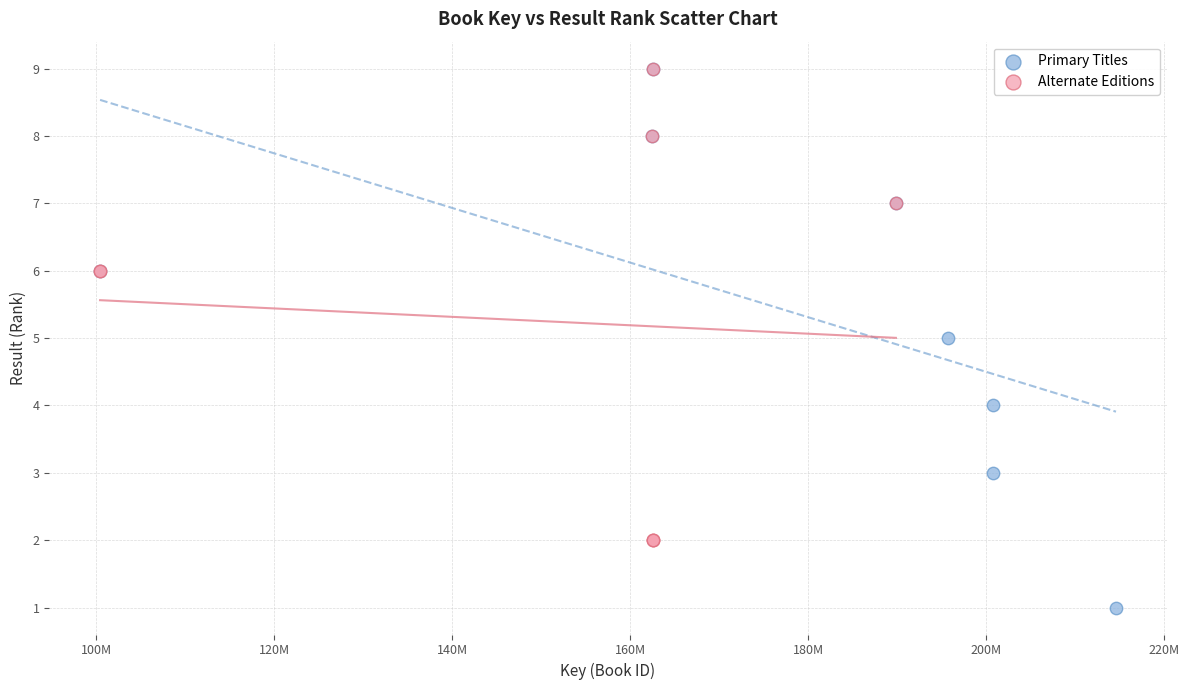

Which series reaches the minimum Y coordinate?

Primary Titles